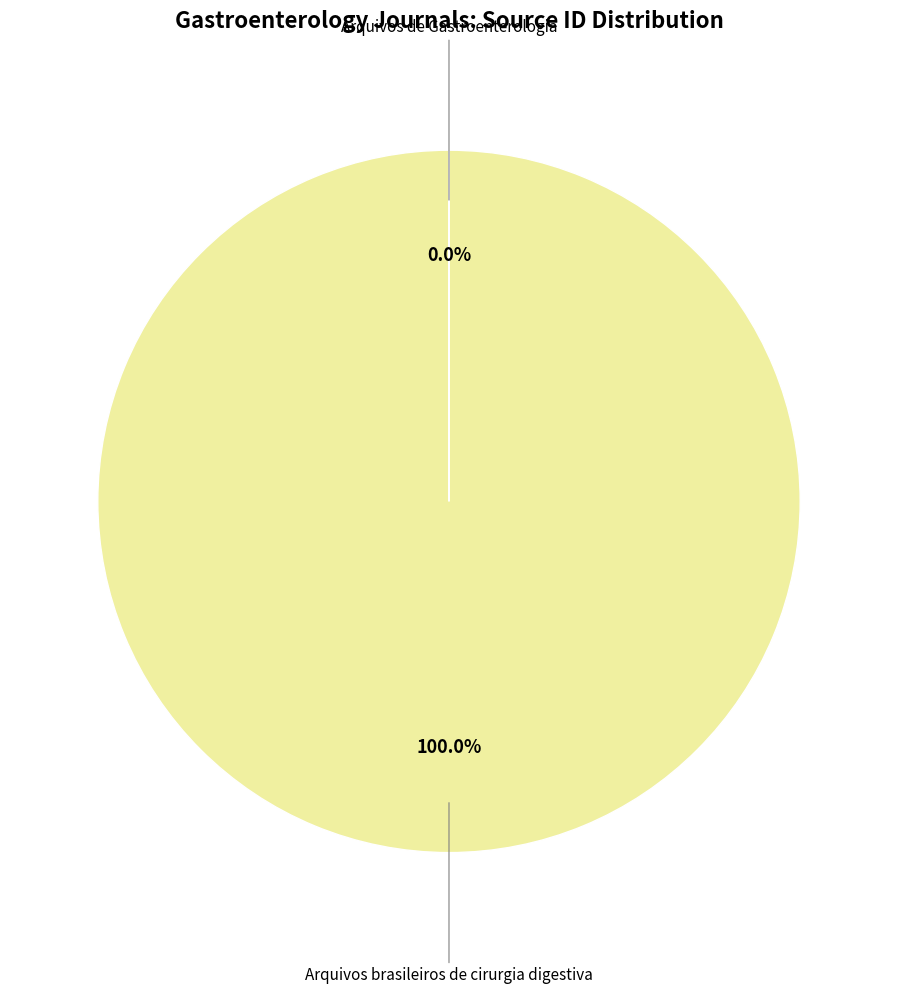

The Arquivos brasileiros de cirurgia digestiva slice represents 90% of the pie. True or false?

False